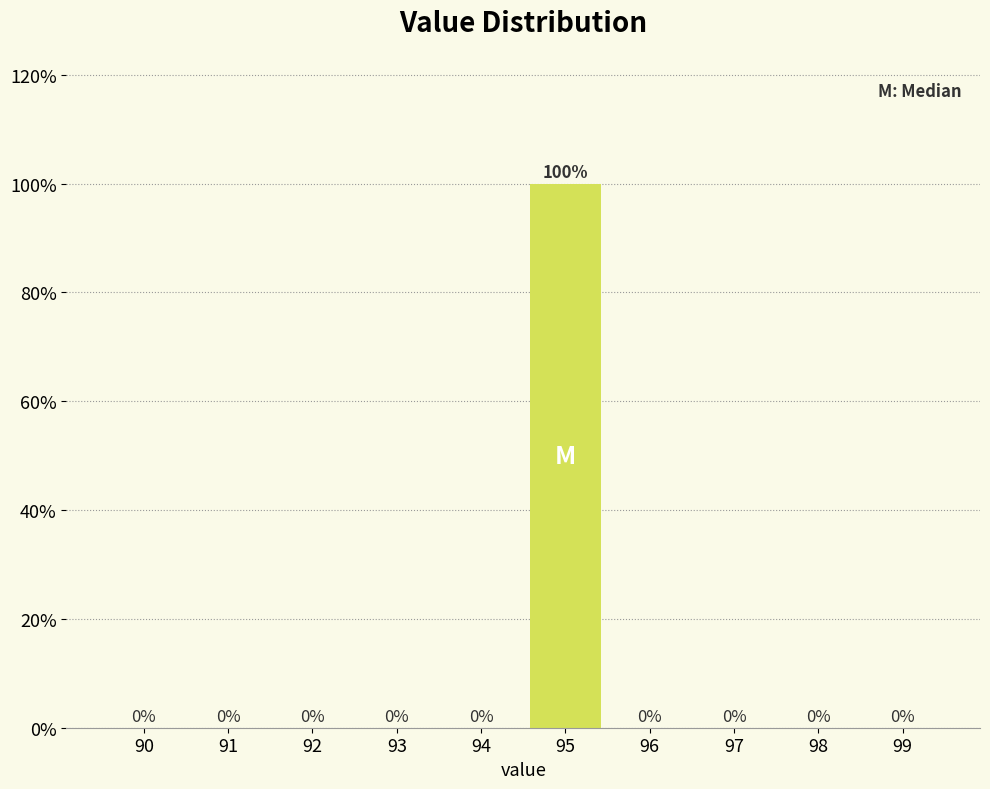

Reading left to right, list all the values displayed in this chart.

90=0	91=0	92=0	93=0	94=0	95=100	96=0	97=0	98=0	99=0